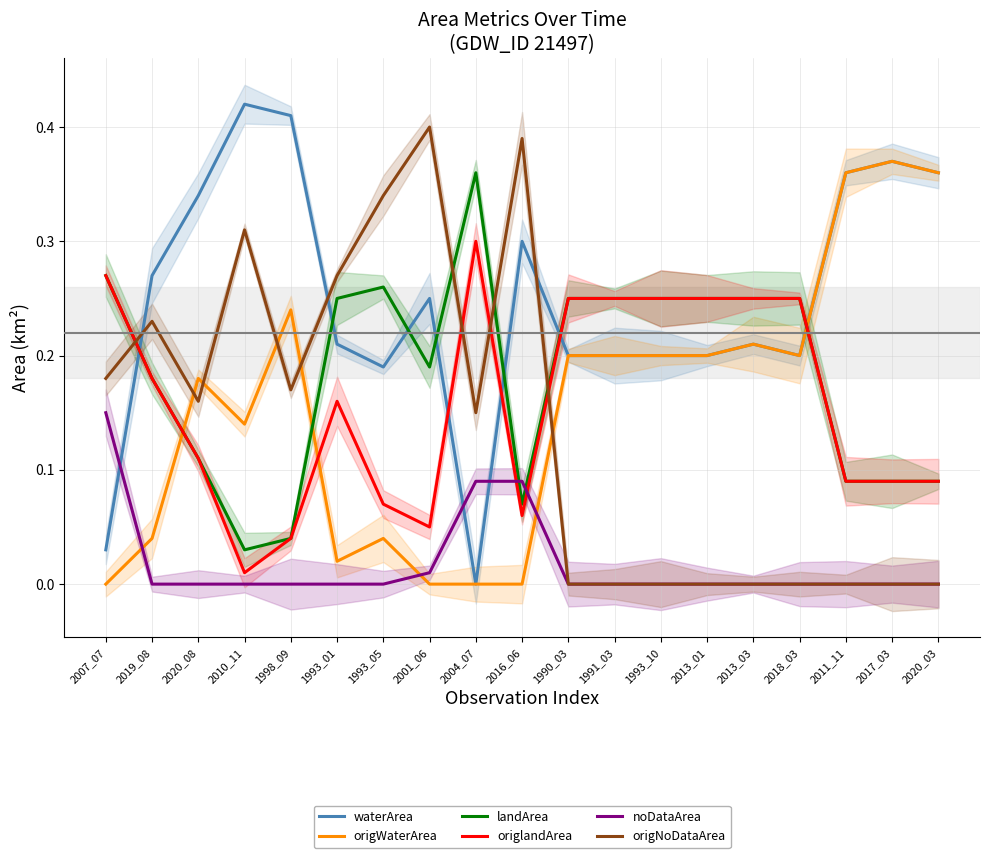

What is the highest value of the waterArea series?

0.4